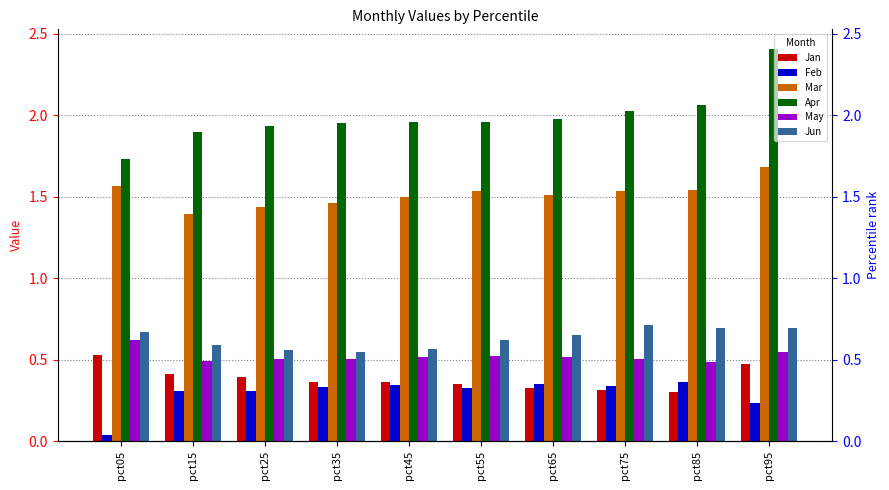

How many bars are there in each group?

6